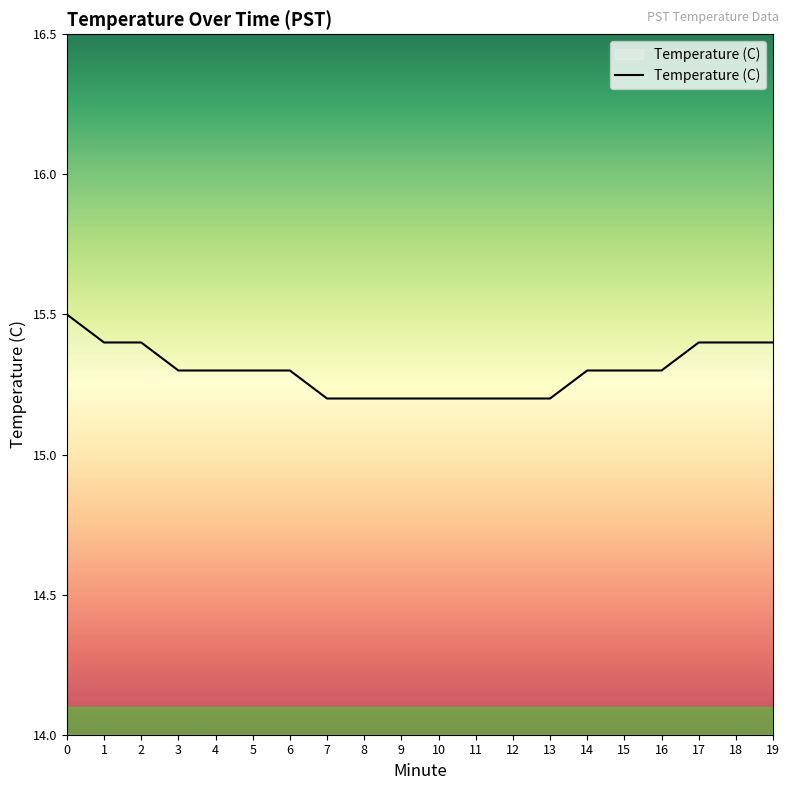

Which has a higher value, 19 or 5?

19